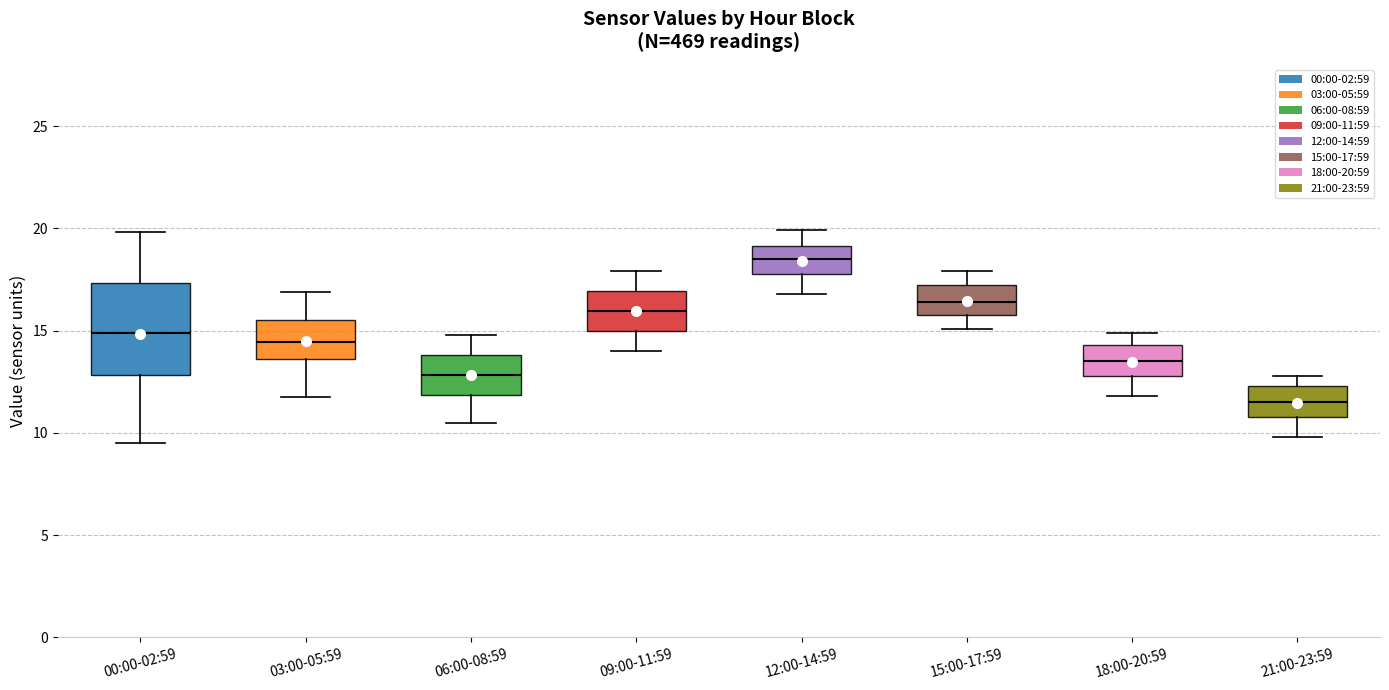

Which box has the highest median line?

12:00-14:59